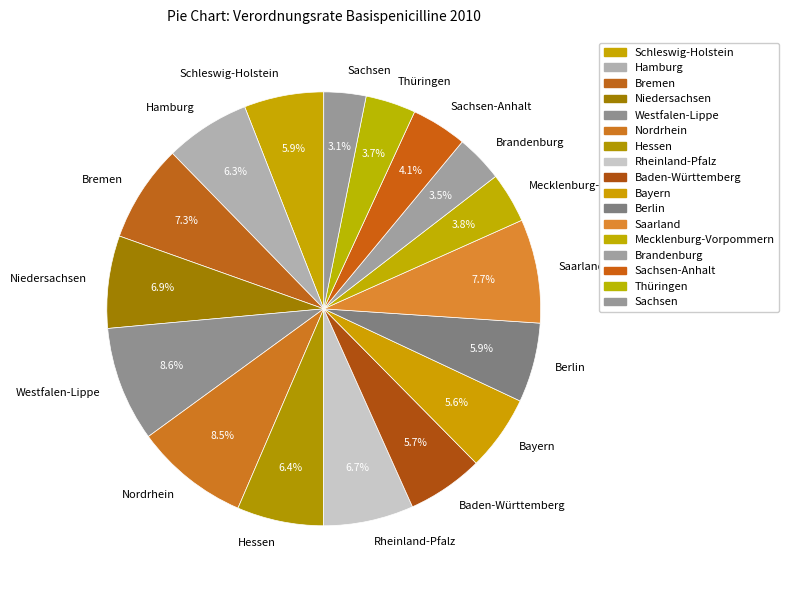

How many segments does this pie chart have?

17